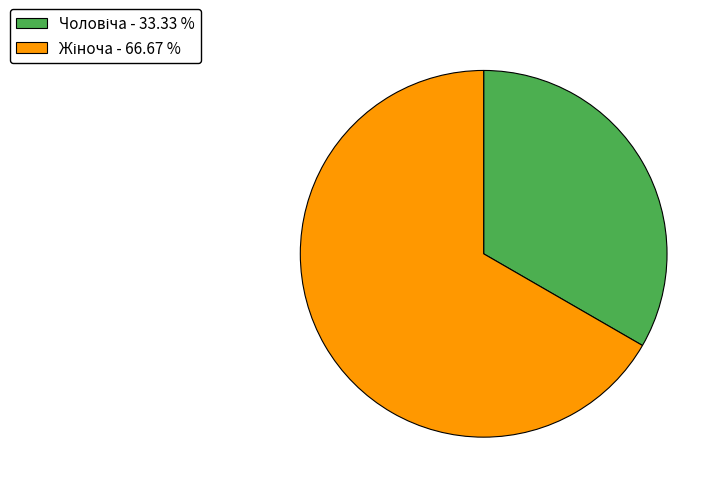

Is there a majority slice in this chart?

Yes